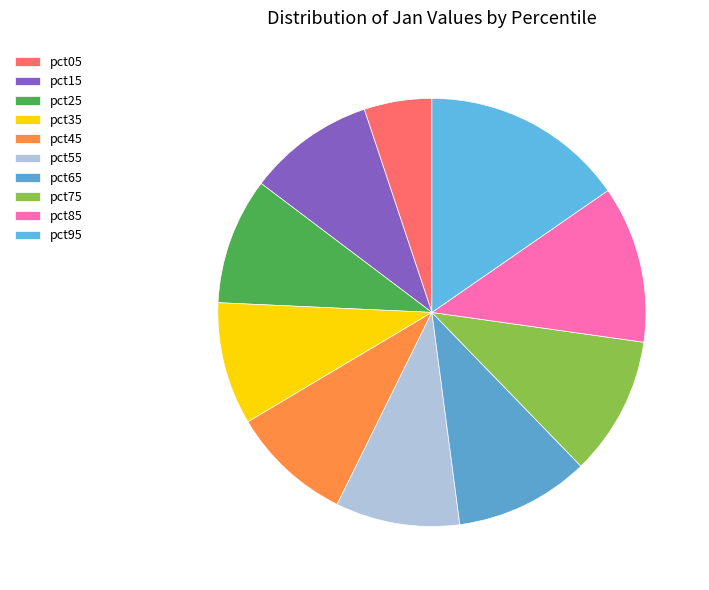

Is there any slice that represents more than half of the pie?

No